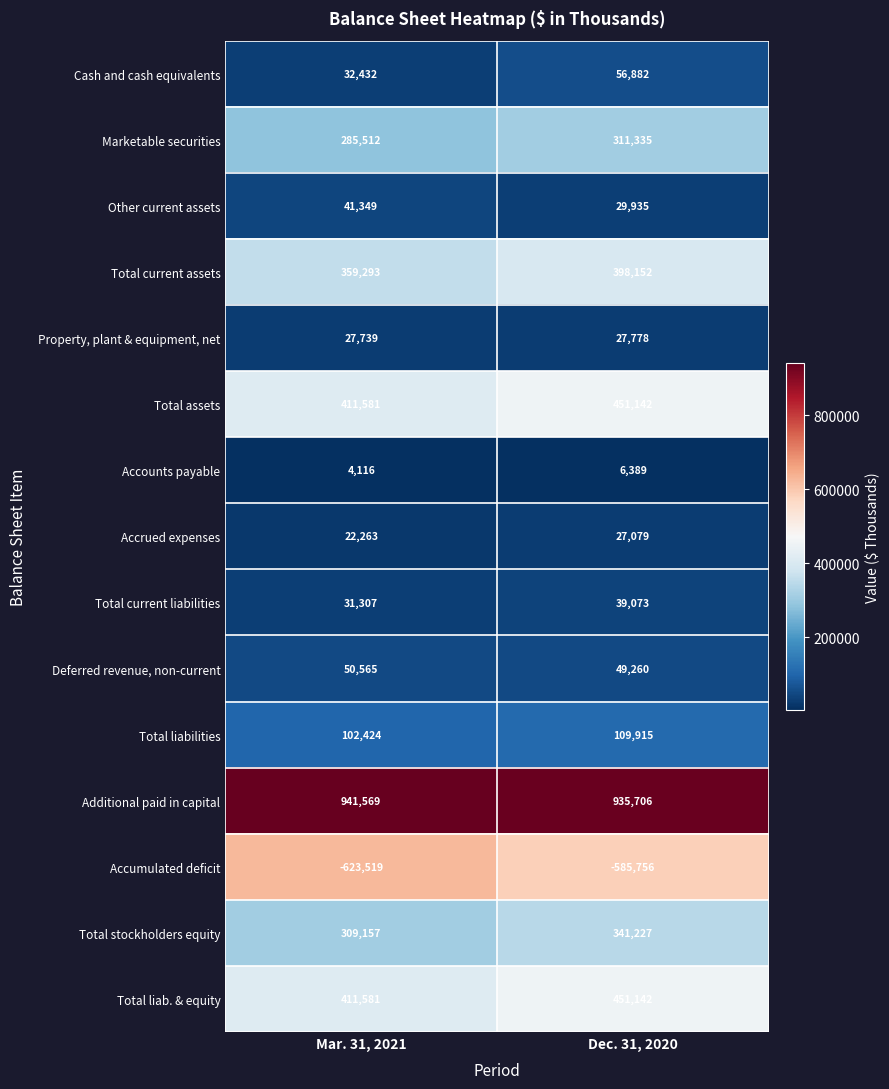

What is the difference between the maximum and minimum values in the Additional paid in capital series?

5863